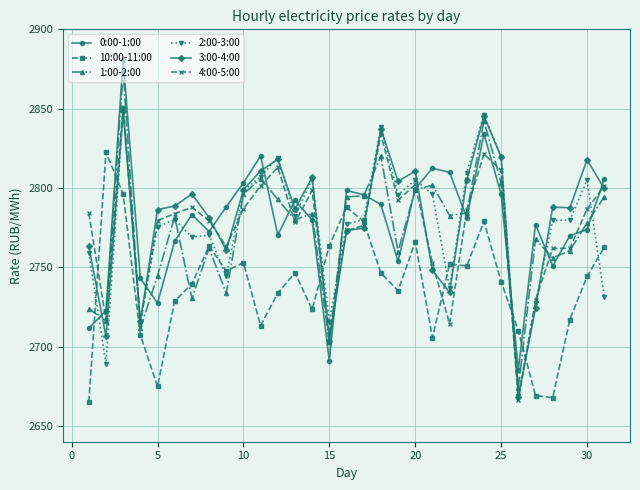

Which series ends up on top after the final intersection of 2:00-3:00 and 3:00-4:00?

3:00-4:00